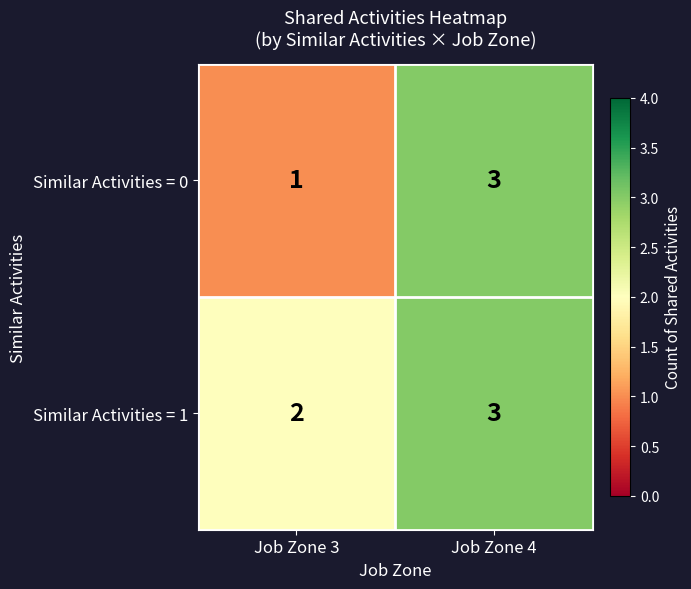

How many categories are shown in the chart?

2